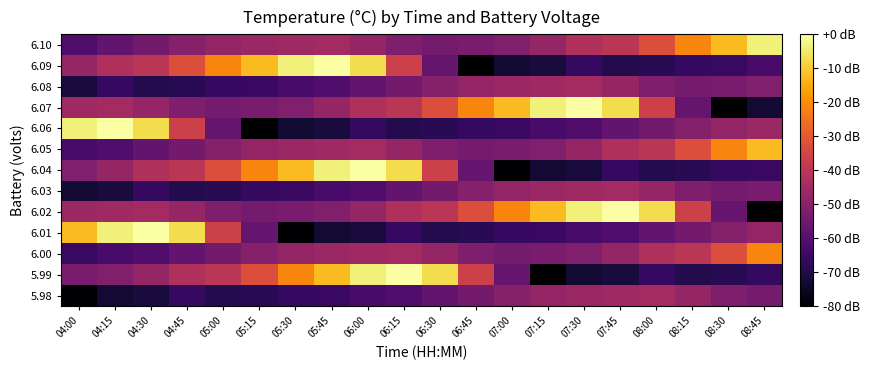

What is the total value across all series at 04:30?

-609.6